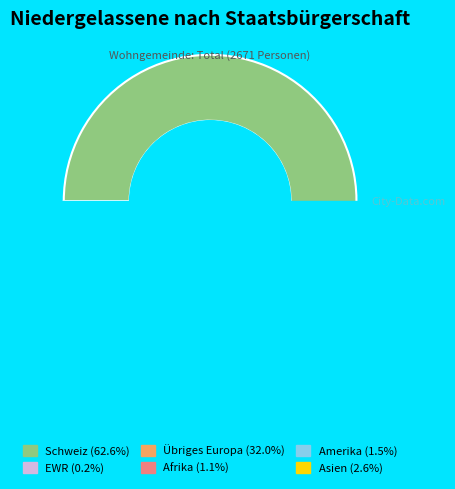

What portion of the pie excludes Amerika?

98.5%